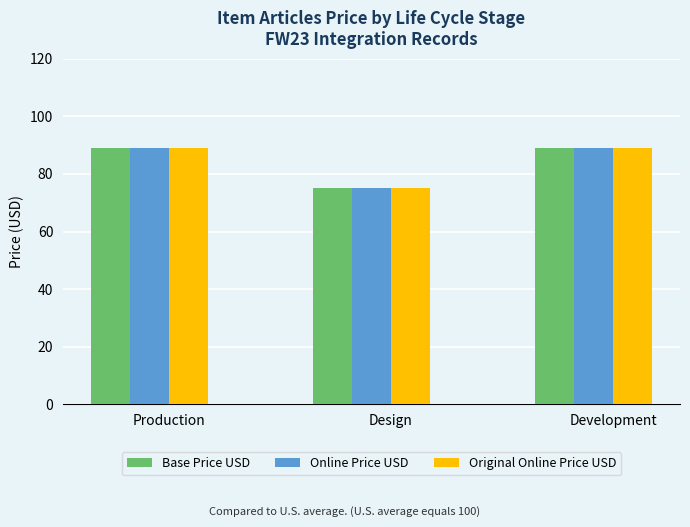

What is the sum of all Base Price USD values?

253